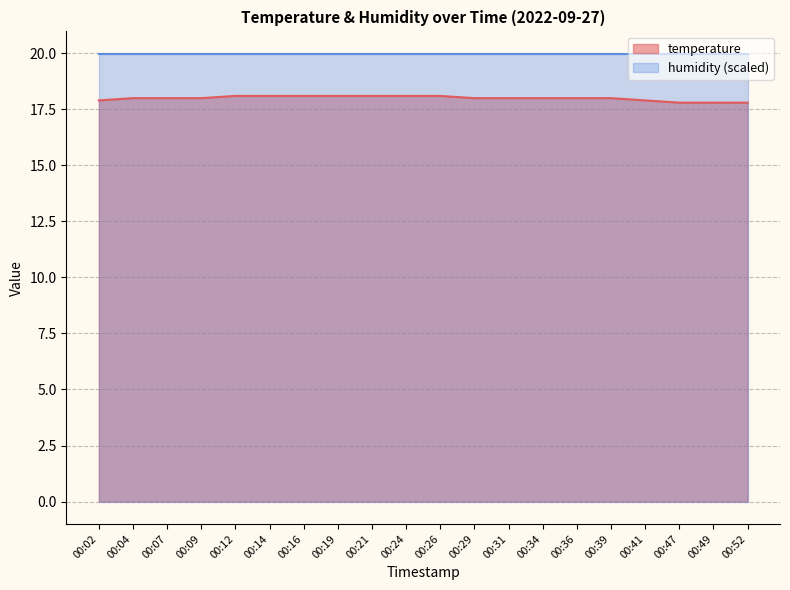

How many series are shown in this chart?

2